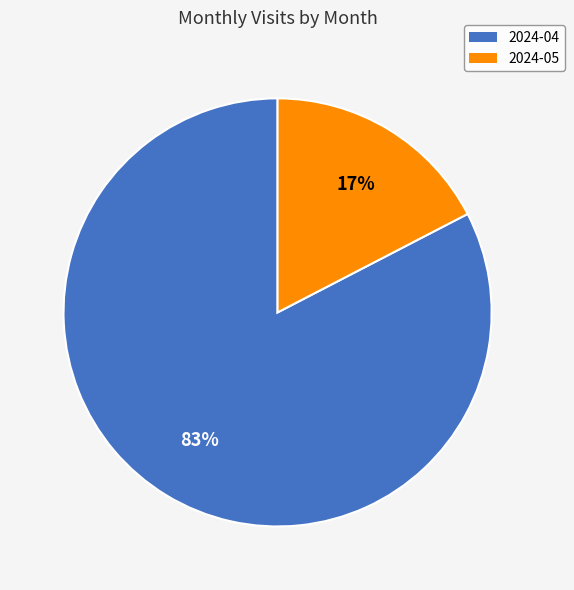

Is it true that 2024-04 is 76% of the pie?

False